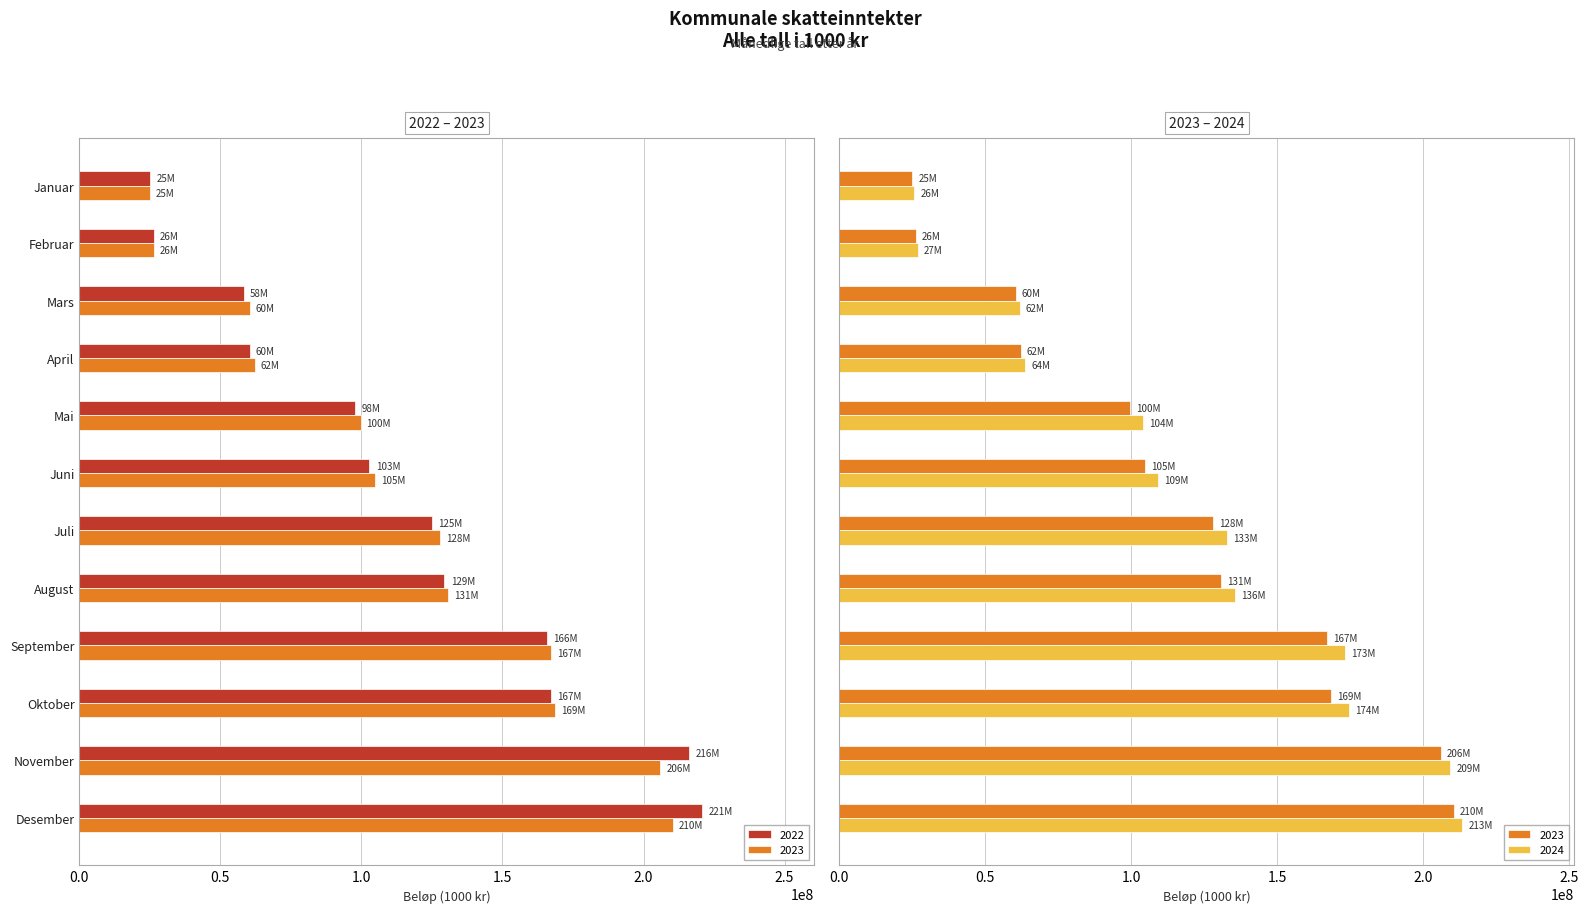

What is the approximate value of 2024 at Januar?

25701680.8